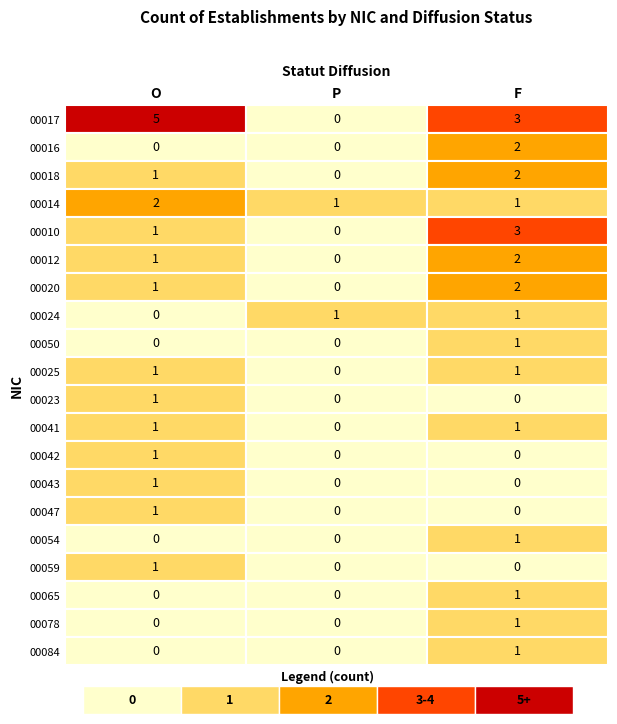

Which label corresponds to the largest value in the chart?

O